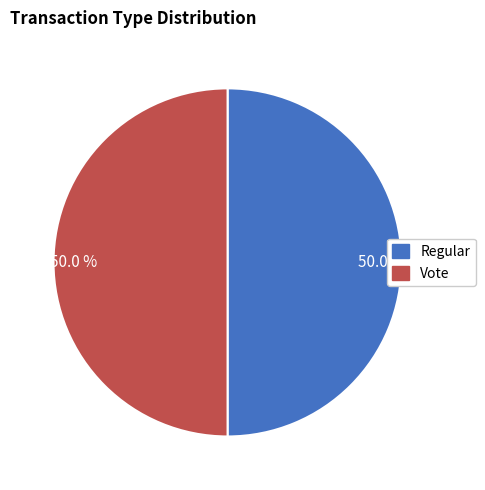

To the nearest percent, what is the average slice percentage?

50%